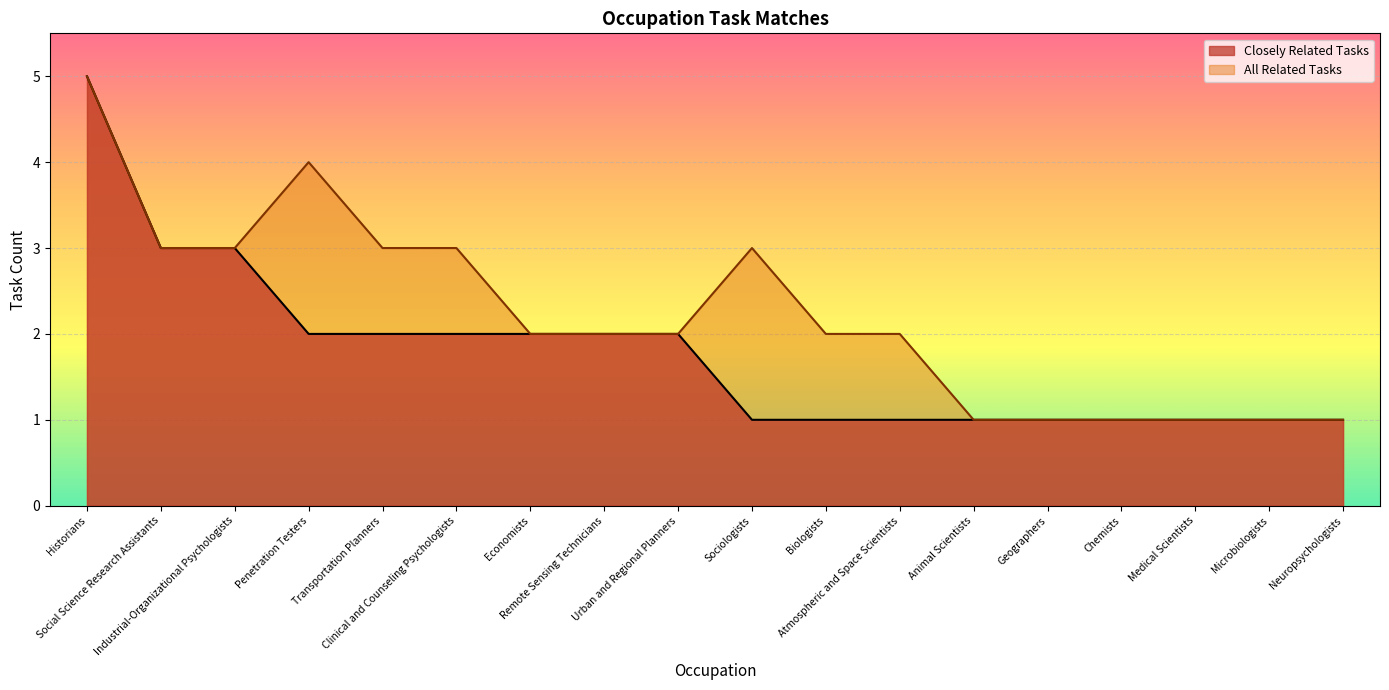

Which series changed the most between Remote Sensing Technicians and Sociologists?

Closely Related Tasks